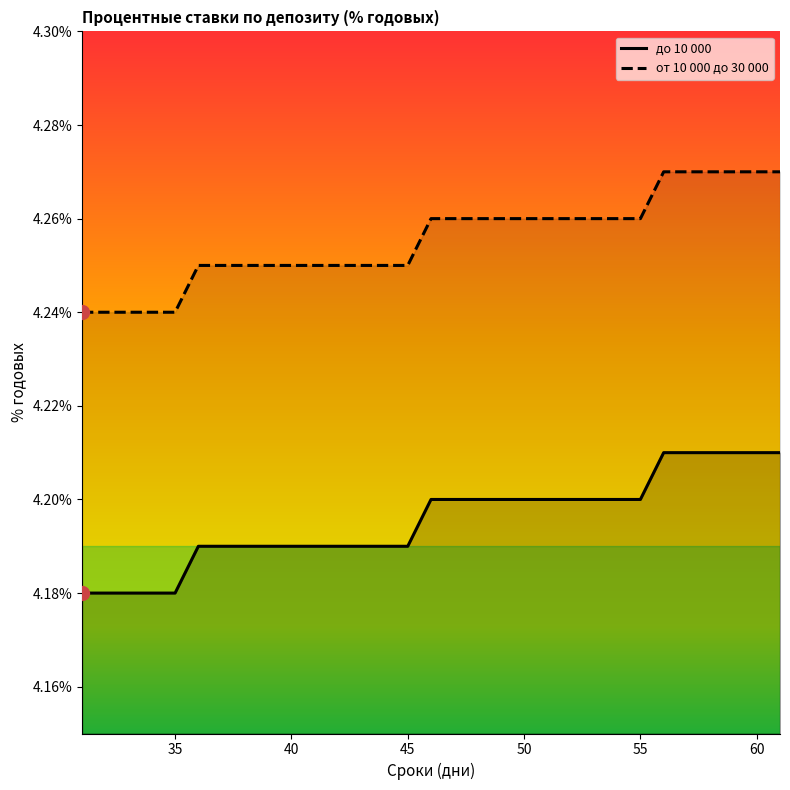

Is it true that до 10 000 equals 6.3 at 45?

False